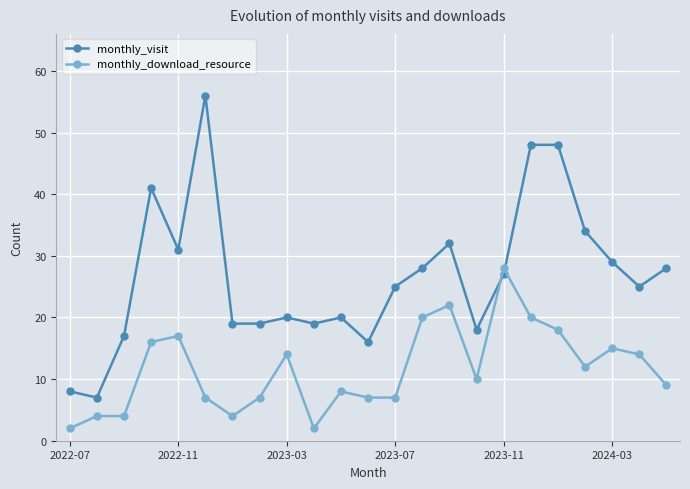

How many times do monthly_download_resource and monthly_visit cross each other?

2